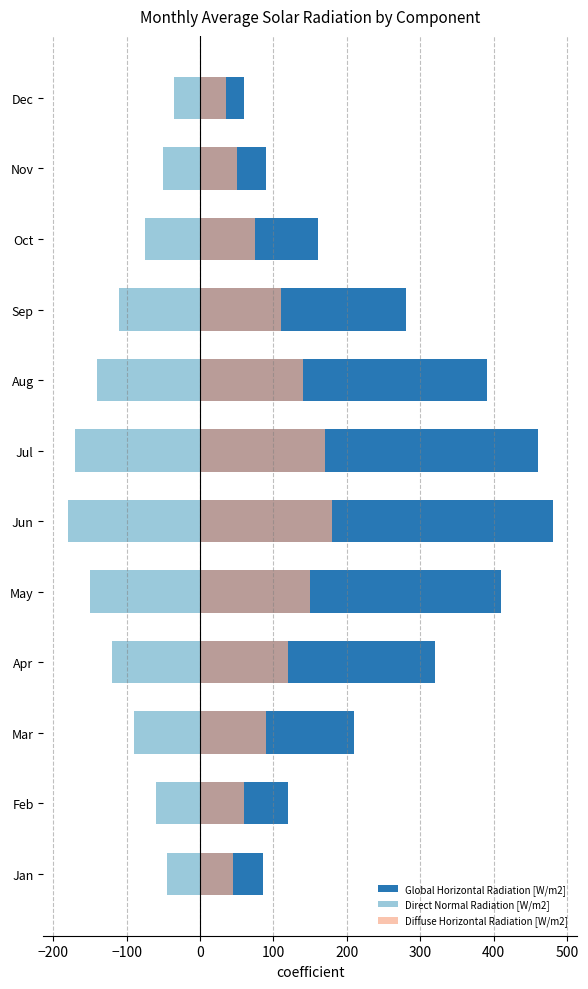

Reading right to left, extract all data points from this chart.

Global Horizontal Radiation [W/m2]: 60.1	90.2	160.3	280.4	390.7	460.3	480.5	410.2	320.6	210.4	120.5	85.3
Direct Normal Radiation [W/m2]: -35.1	-50.2	-75.3	-110.4	-140.5	-170.4	-180.3	-150.2	-120.5	-90.4	-60.3	-45.2
Diffuse Horizontal Radiation [W/m2]: 35.1	50.2	75.3	110.4	140.5	170.4	180.3	150.2	120.5	90.4	60.3	45.2